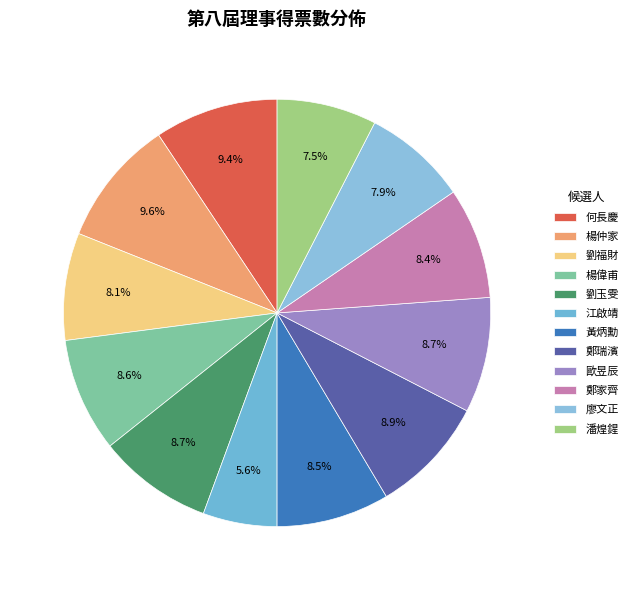

Which category has the smallest portion of the pie?

江啟靖